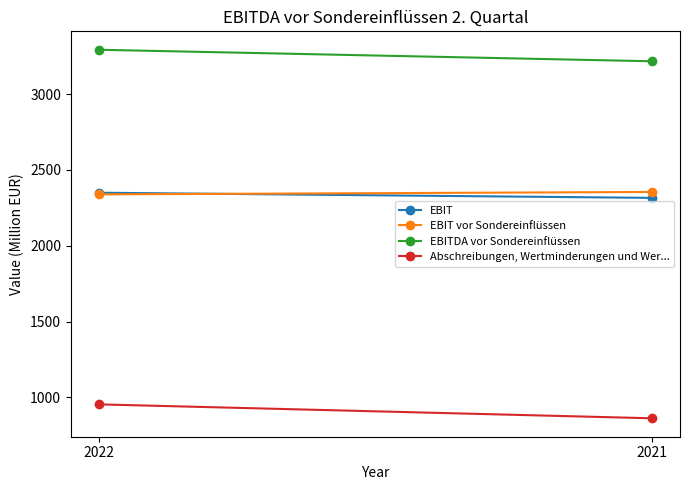

At how many categories does at least one series exceed 1912?

2